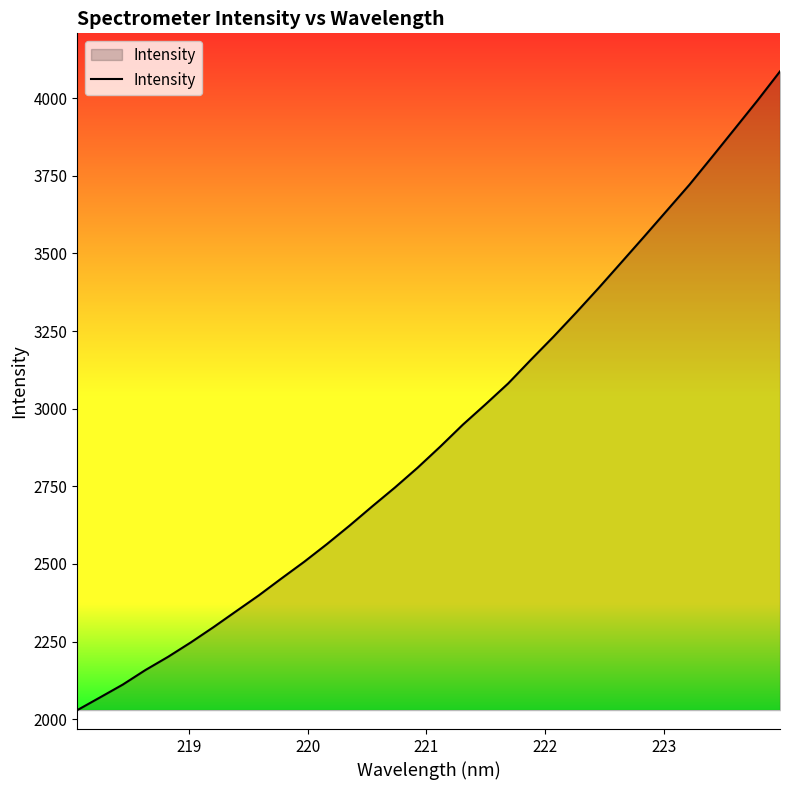

What is the average value?

2919.7